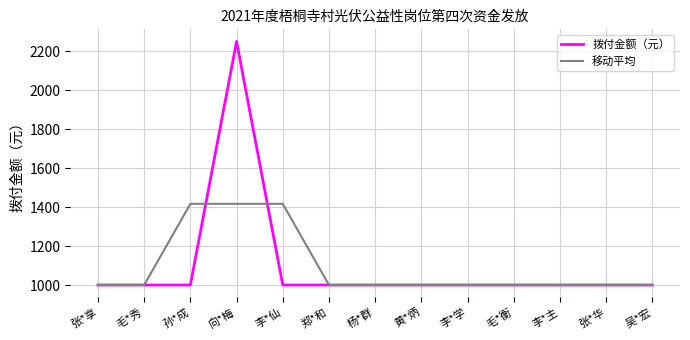

Read the 拨付金额（元） value at 孙*成.

1000.0